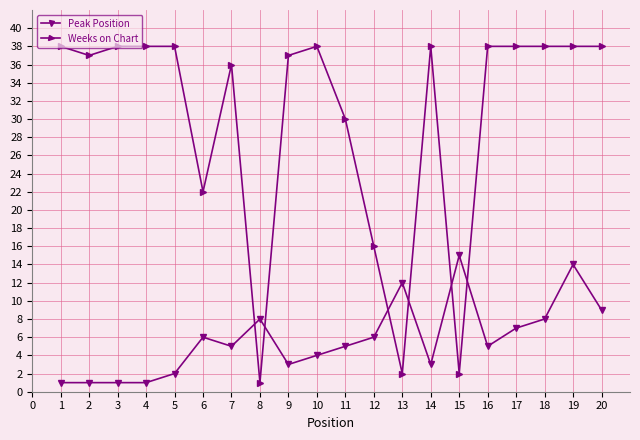

Reading left to right, list all the values displayed in this chart.

Peak Position: 1	1	1	1	2	6	5	8	3	4	5	6	12	3	15	5	7	8	14	9
Weeks on Chart: 38	37	38	38	38	22	36	1	37	38	30	16	2	38	2	38	38	38	38	38